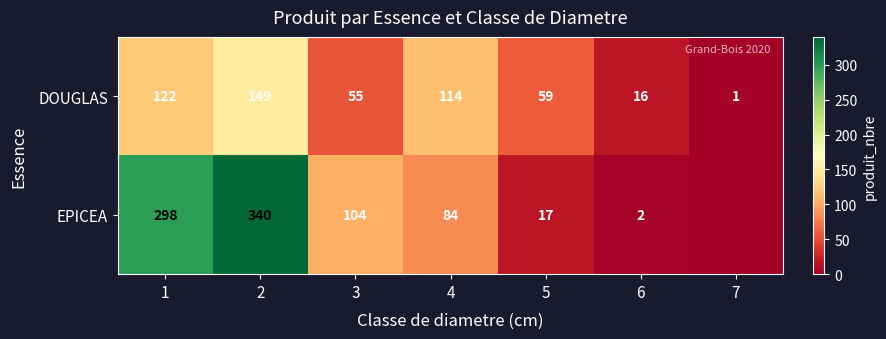

What is the approximate value of DOUGLAS at 5?

59